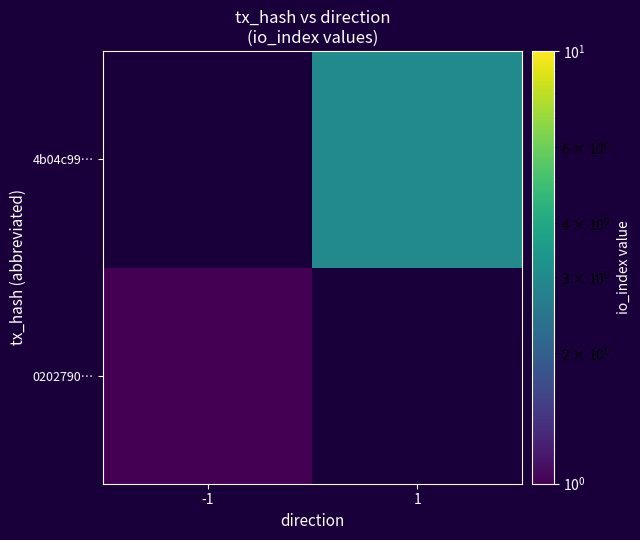

How many positive values does the 4b04c99… series have?

1